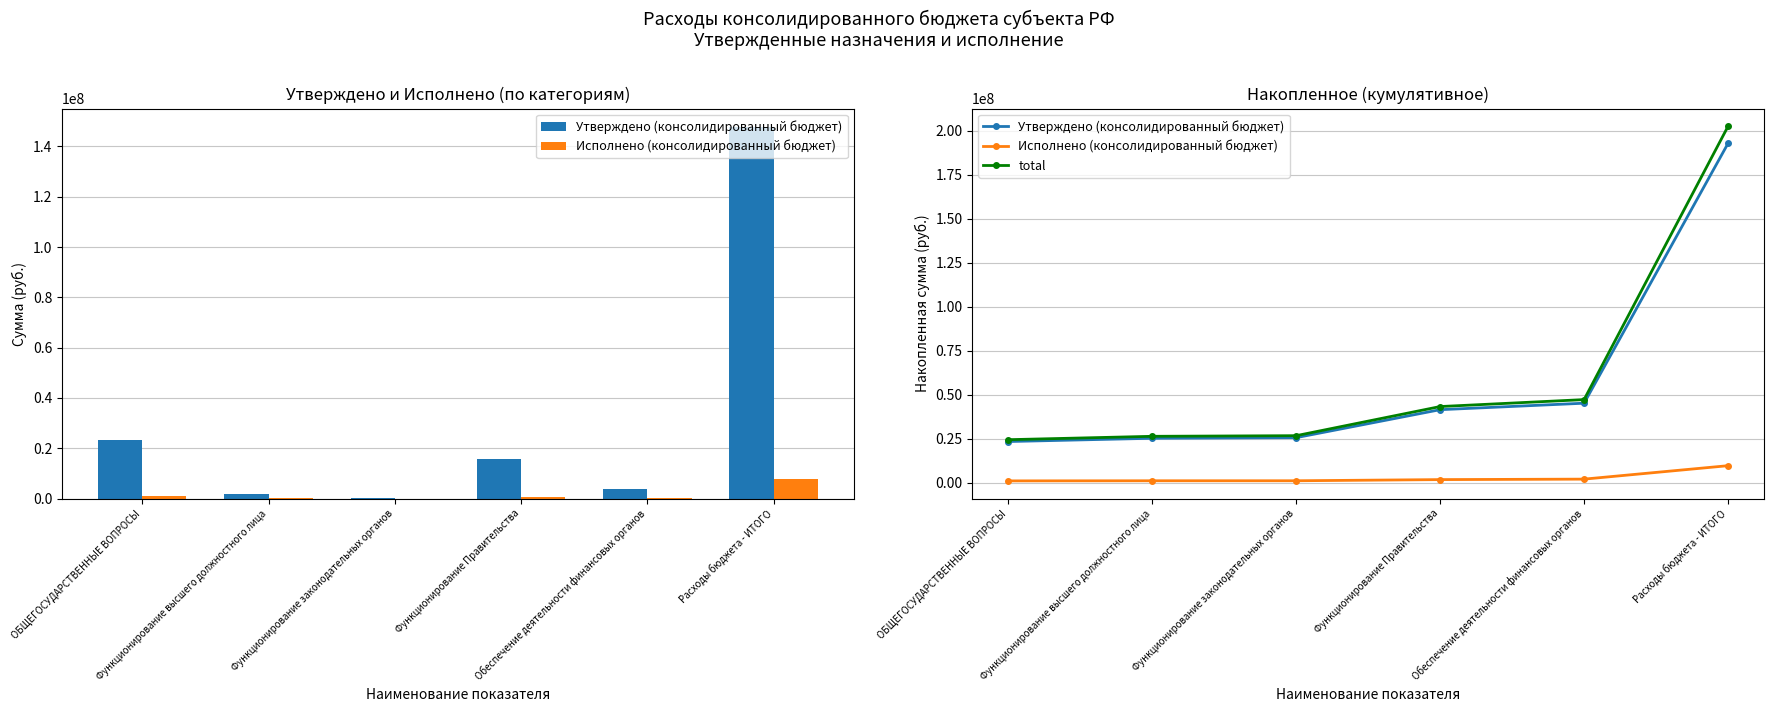

Which series has the largest total across all categories?

total